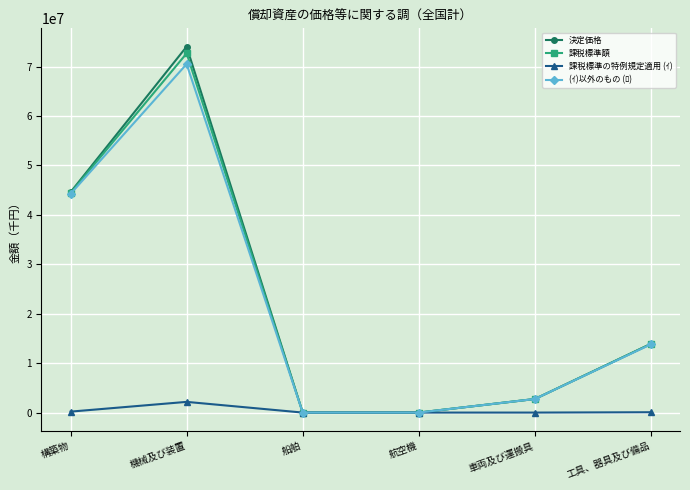

At how many categories does at least one series exceed 35207984?

2